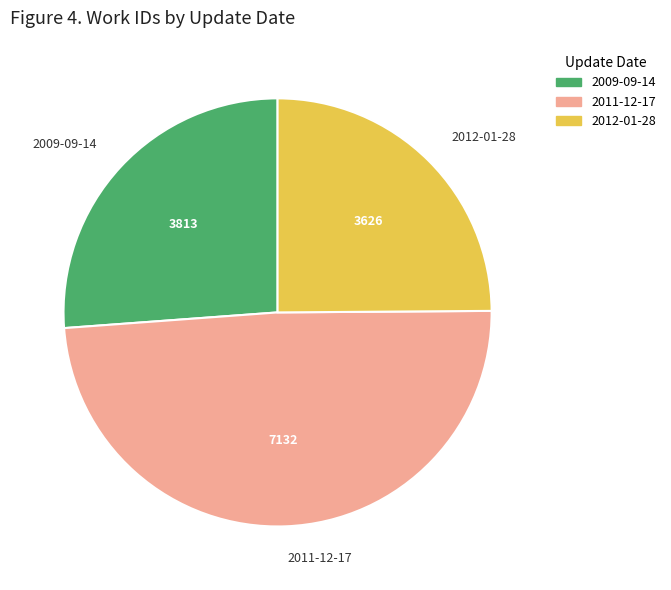

The 2011-12-17 slice represents 49% of the pie. True or false?

True